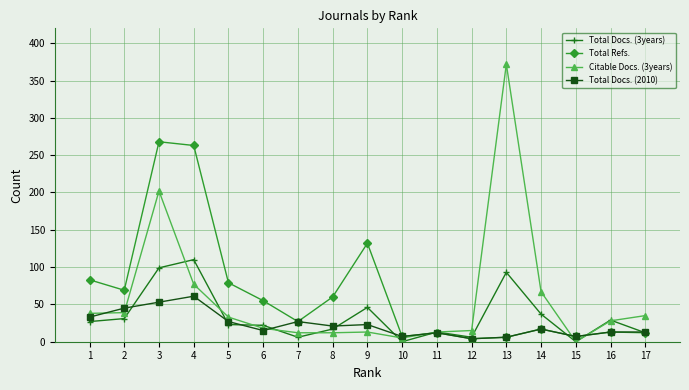

List the series in order of their peak value, lowest first.

Total Docs. (2010), Total Docs. (3years), Total Refs., Citable Docs. (3years)